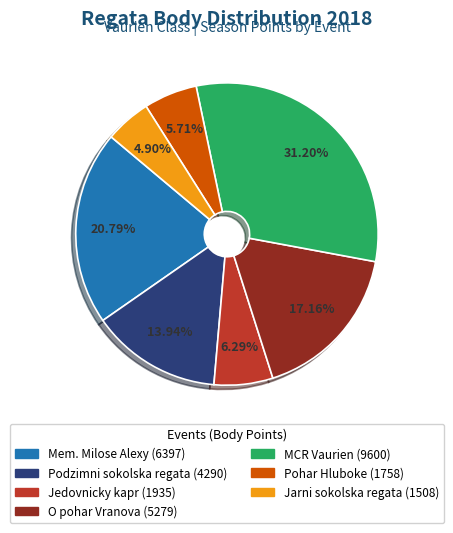

Is there any slice that represents more than half of the pie?

No